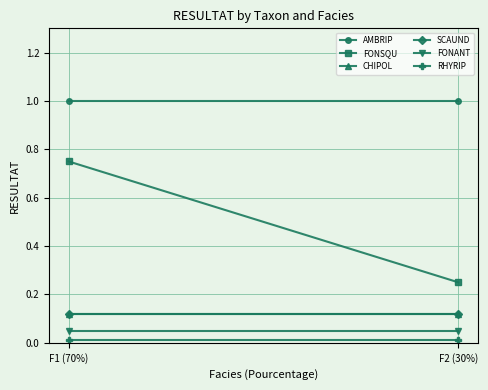

What are all the series names shown in the legend?

AMBRIP, FONSQU, CHIPOL, SCAUND, FONANT, RHYRIP